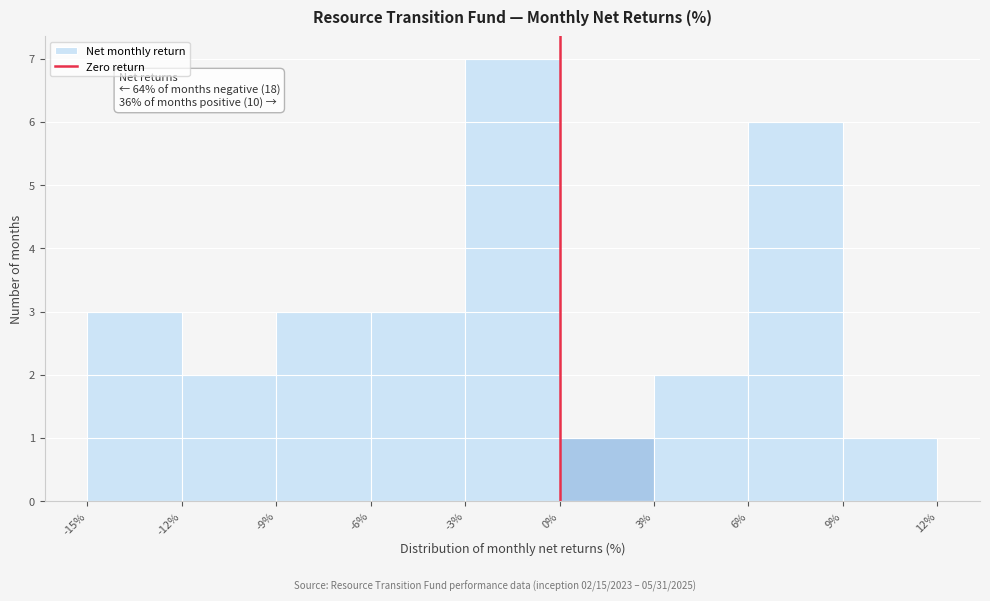

Over which range of the x-axis is the bar tallest?

-3% to 0%